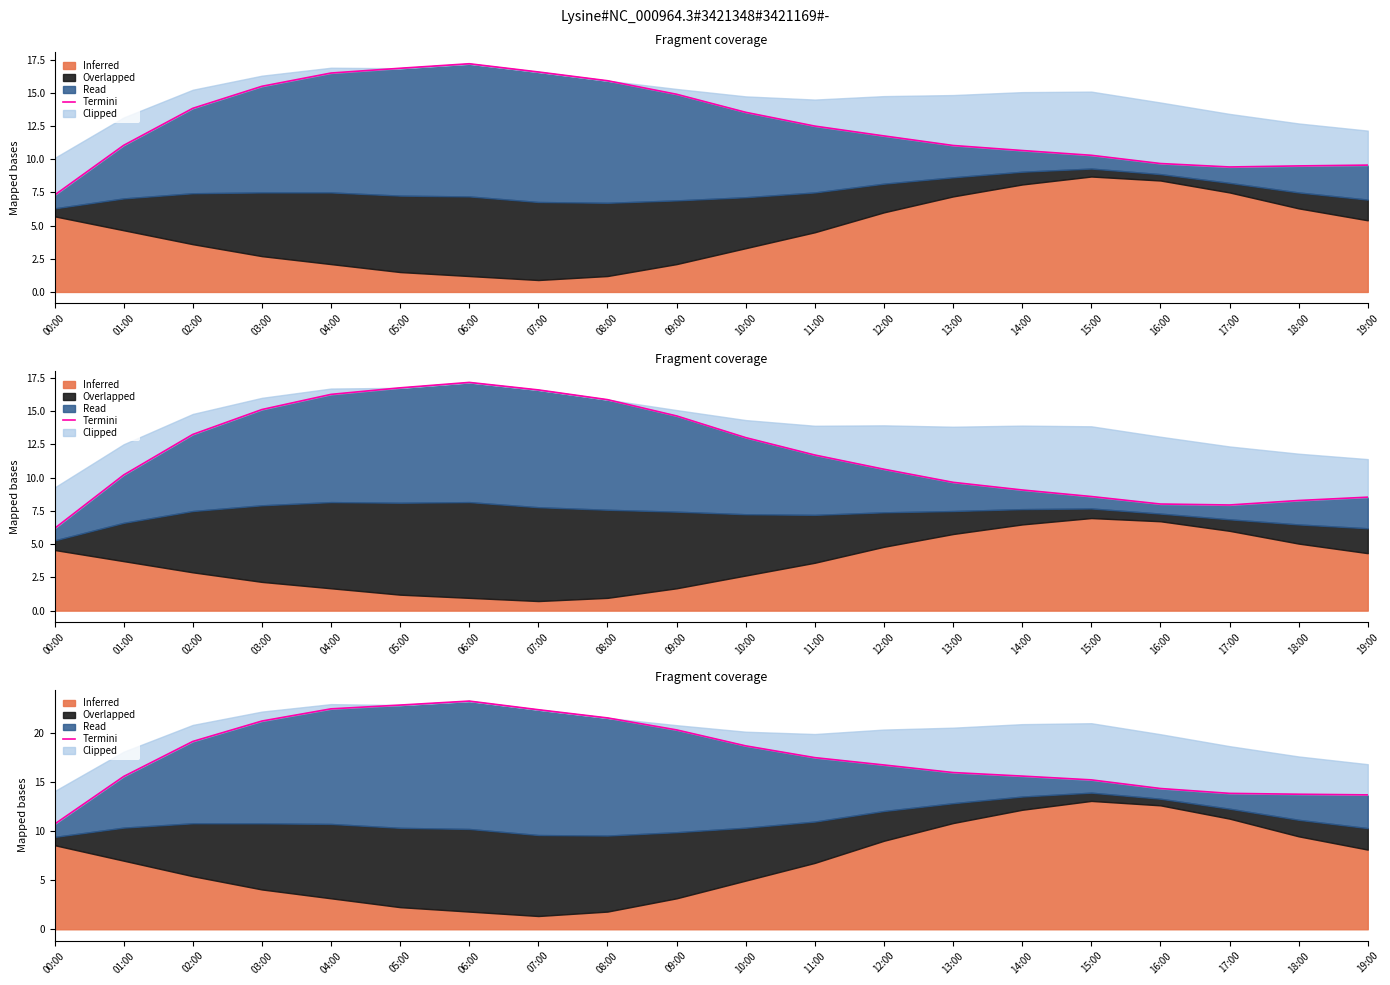

What is the ratio of the value at 18:00 to the value at 14:00?

0.9